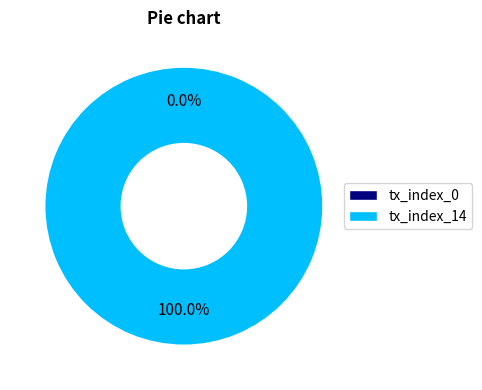

The tx_index_14 slice represents 94% of the pie. True or false?

False